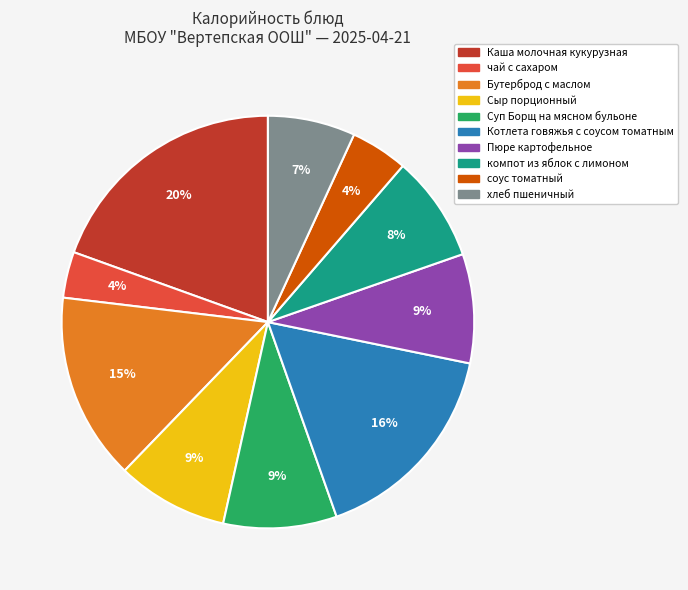

Which slice is the largest?

Каша молочная кукурузная